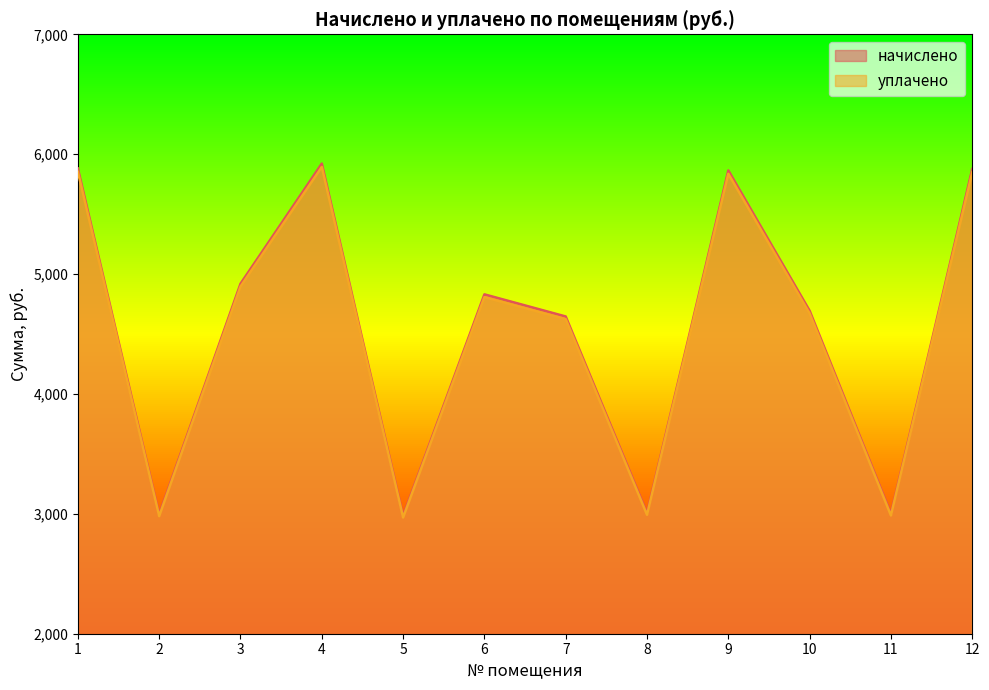

The начислено series shows 4830.8 at 6. True or false?

True